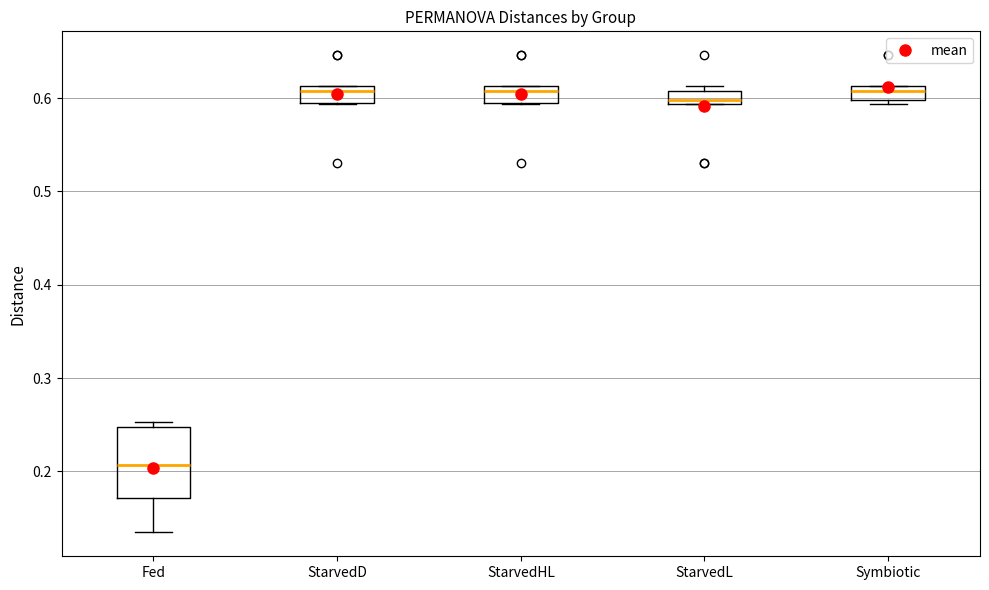

Which box has the lowest median line?

Fed